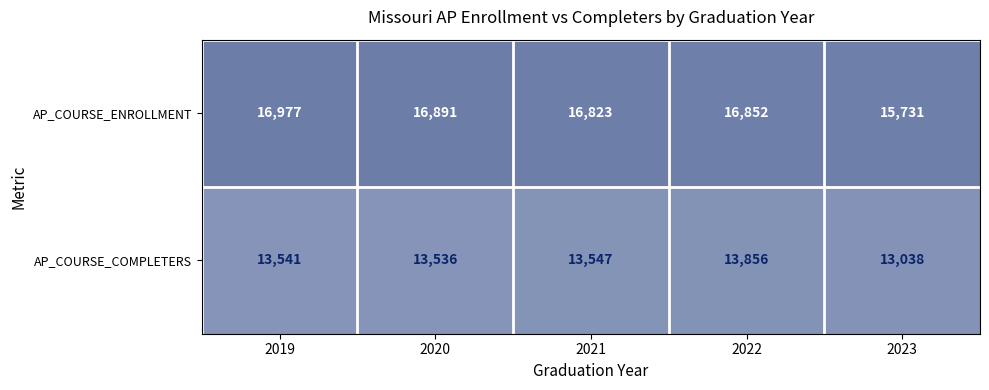

Where does the AP_COURSE_ENROLLMENT series first go above 16852?

2019